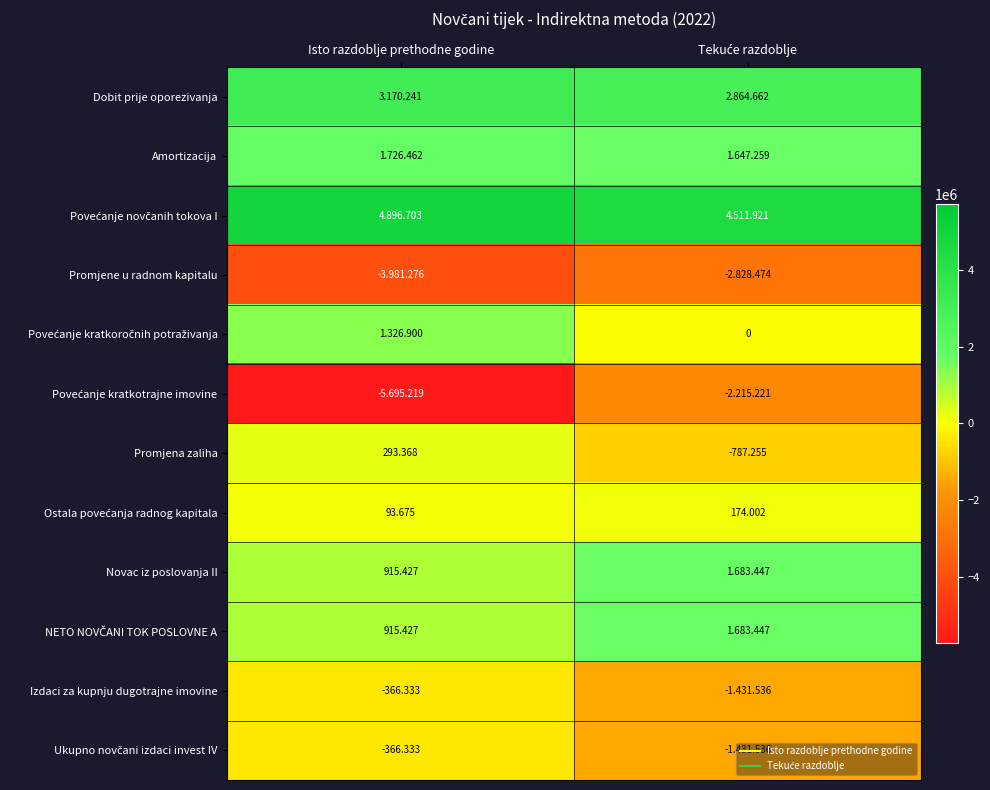

Which category has the highest value across all series?

Isto razdoblje prethodne godine